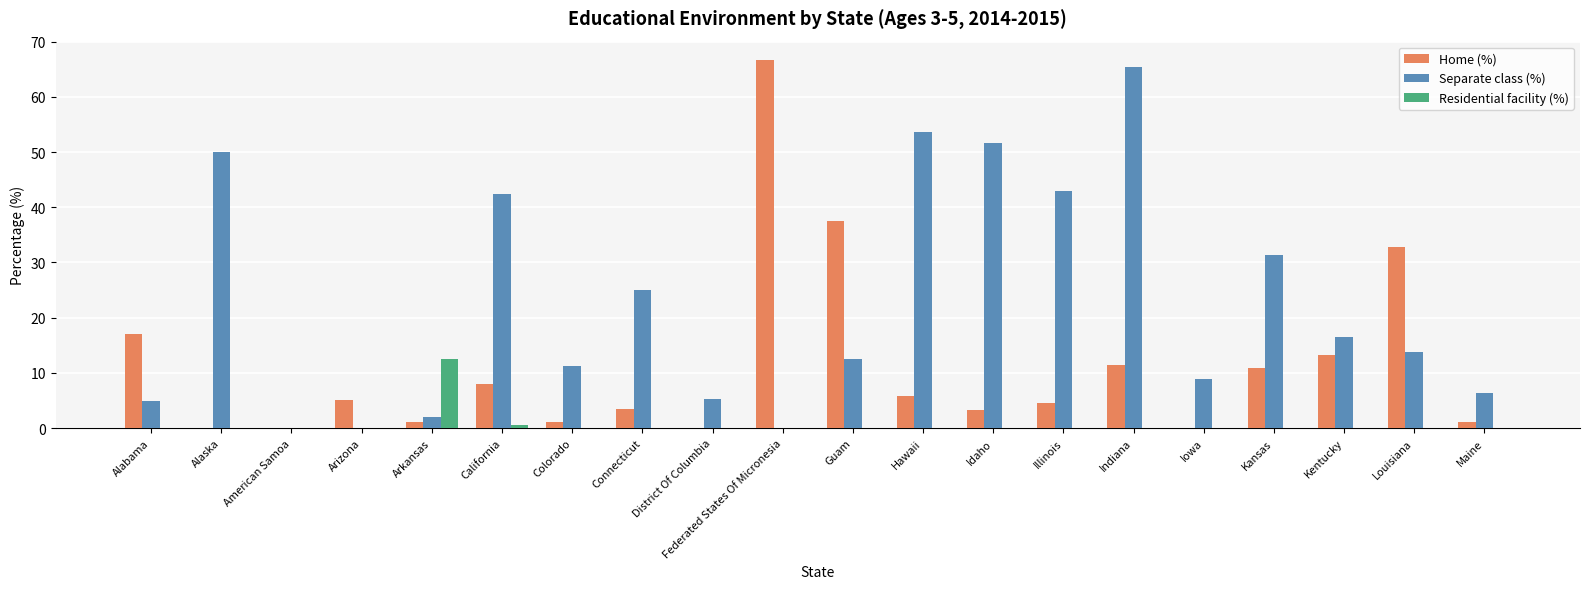

The Separate class (%) series shows 0.0 at Federated States Of Micronesia. True or false?

True